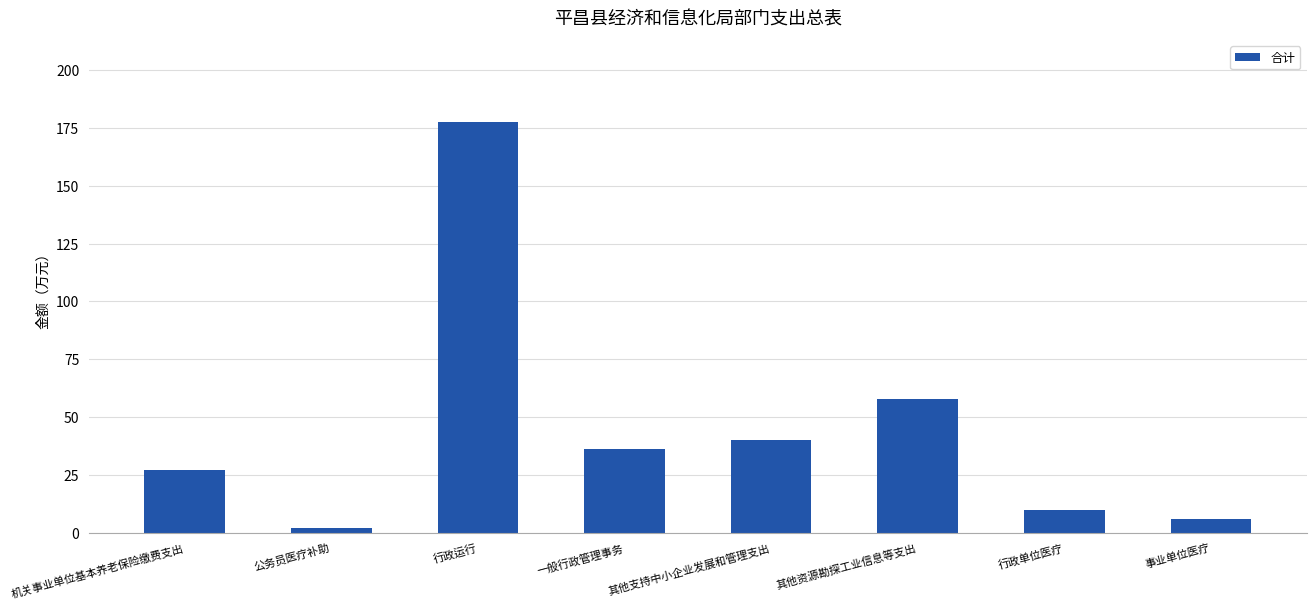

What is the label of the 2nd bar from the left?

公务员医疗补助